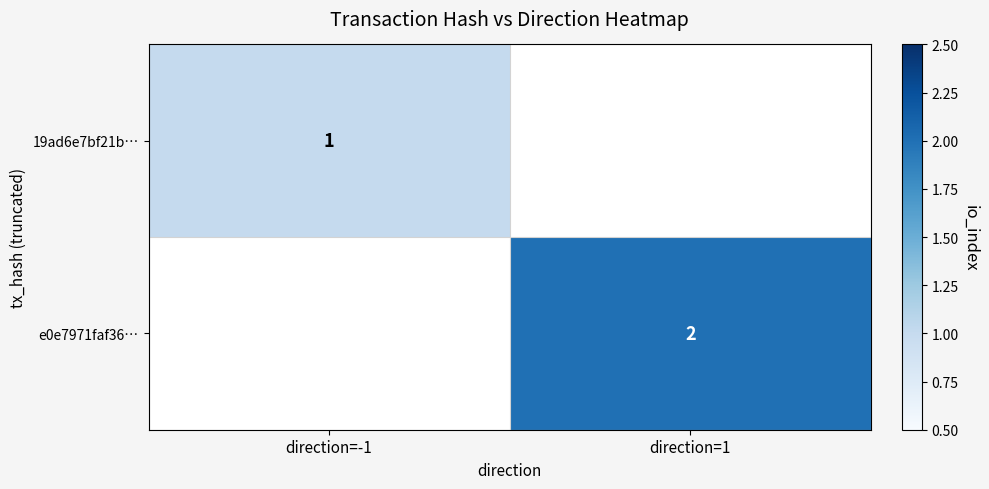

Is it true that e0e7971faf36… equals 3 at direction=1?

False